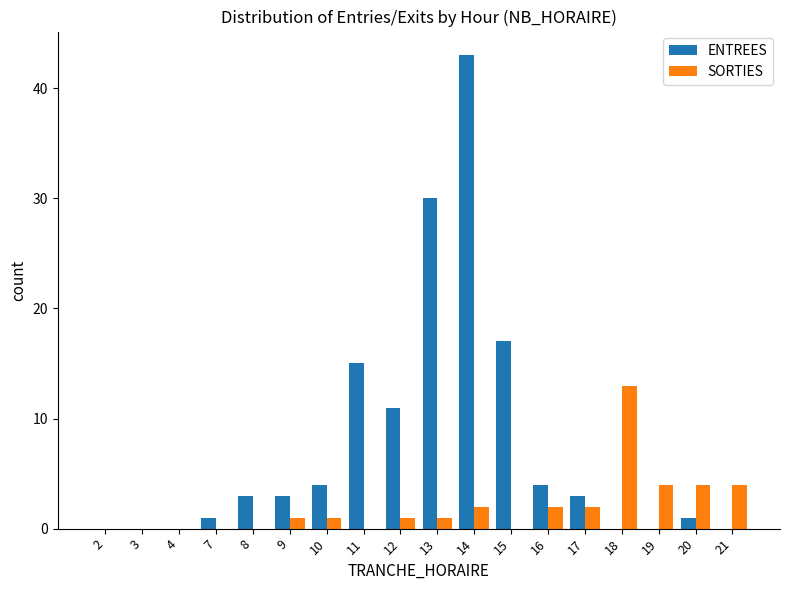

Count the number of categories in the chart.

18